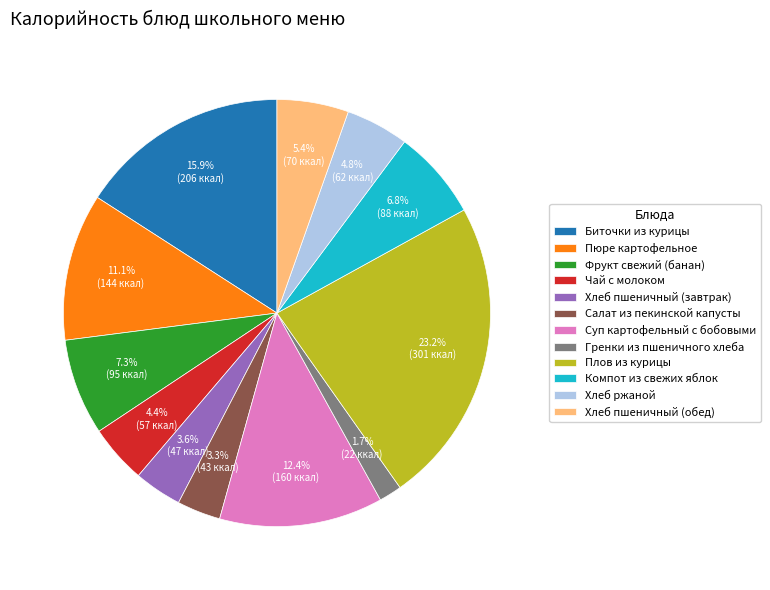

To the nearest percent, what portion does Хлеб пшеничный (обед) represent?

5%